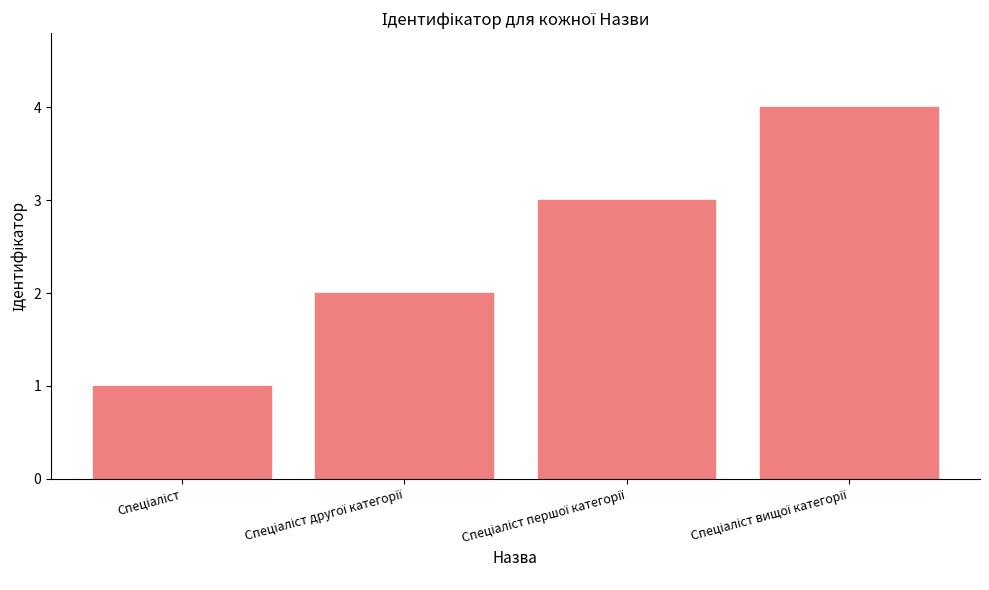

What is the difference between the maximum and minimum values?

3